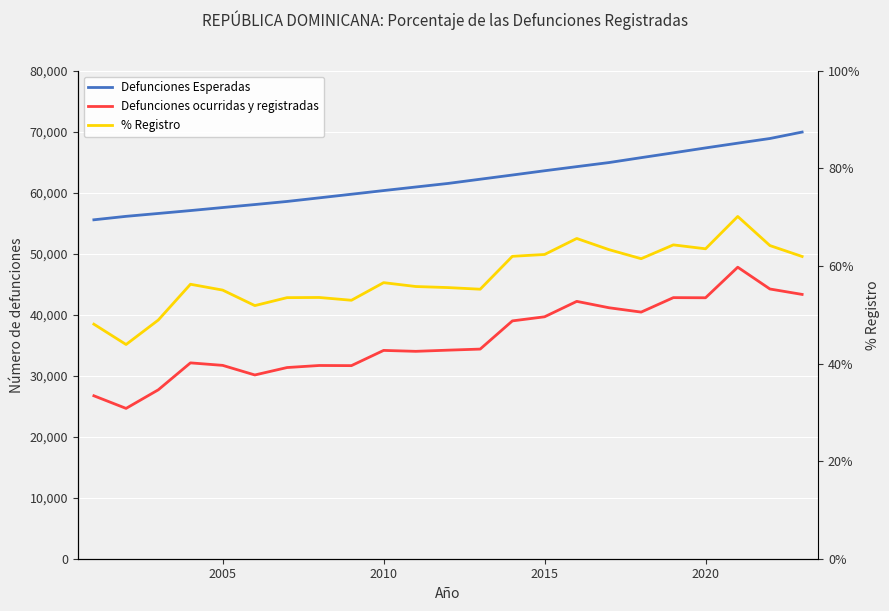

List the series in order of their overall mean, highest first.

Defunciones Esperadas, Defunciones ocurridas y registradas, % Registro